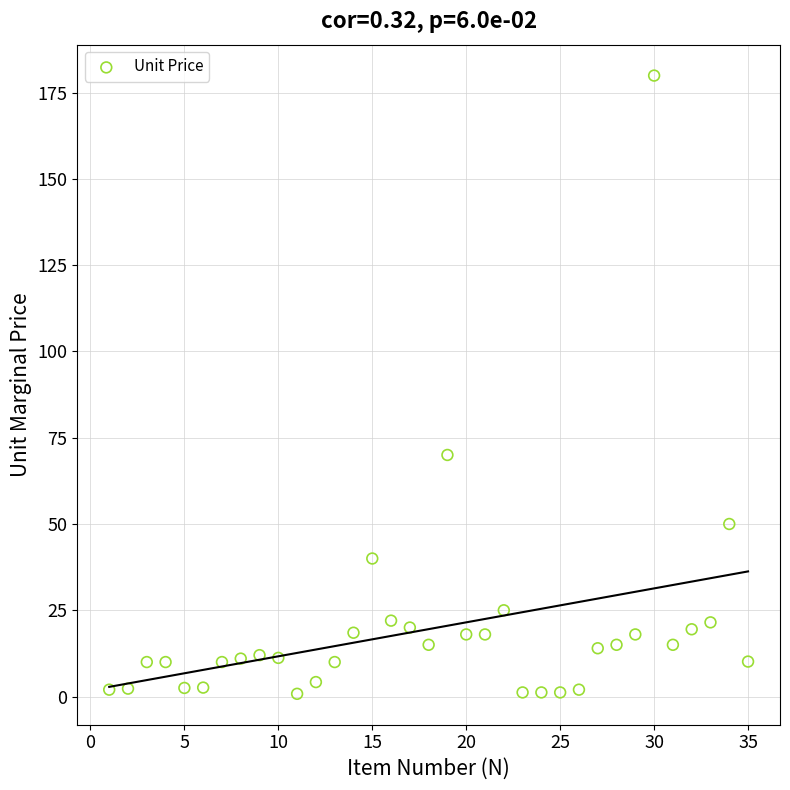

What is the range of X values (max minus min)?

34.0